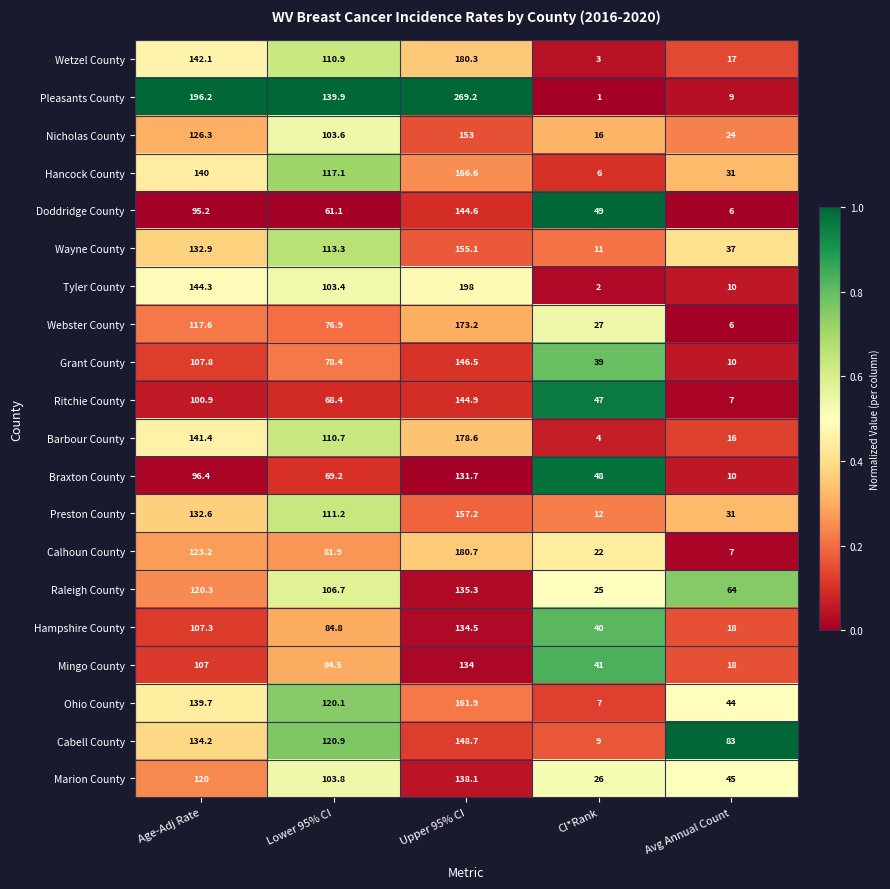

The value of Nicholas County at Age-Adj Rate is 126.3. True or false?

True